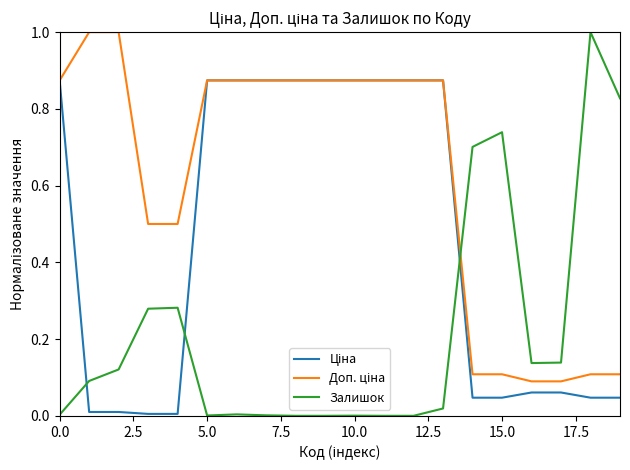

The Залишок series shows 0.0 at 10.0. True or false?

True